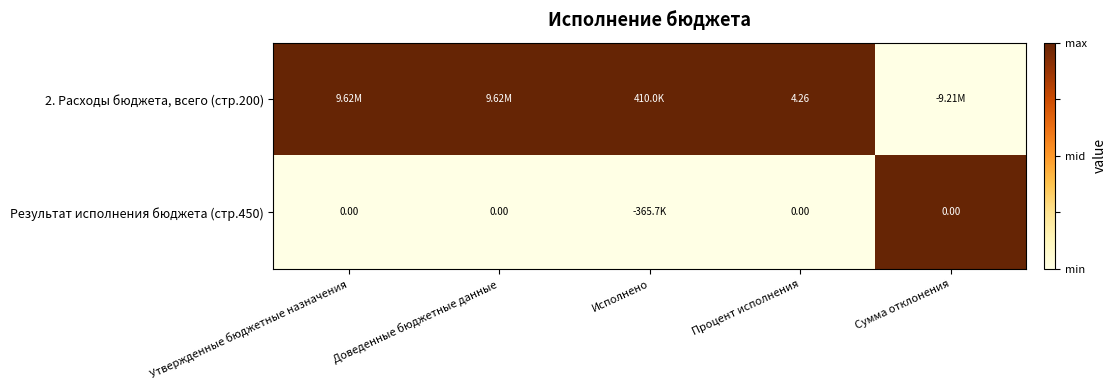

Rank the series by their average value, from highest to lowest.

2. Расходы бюджета, всего (стр.200), Результат исполнения бюджета (стр.450)